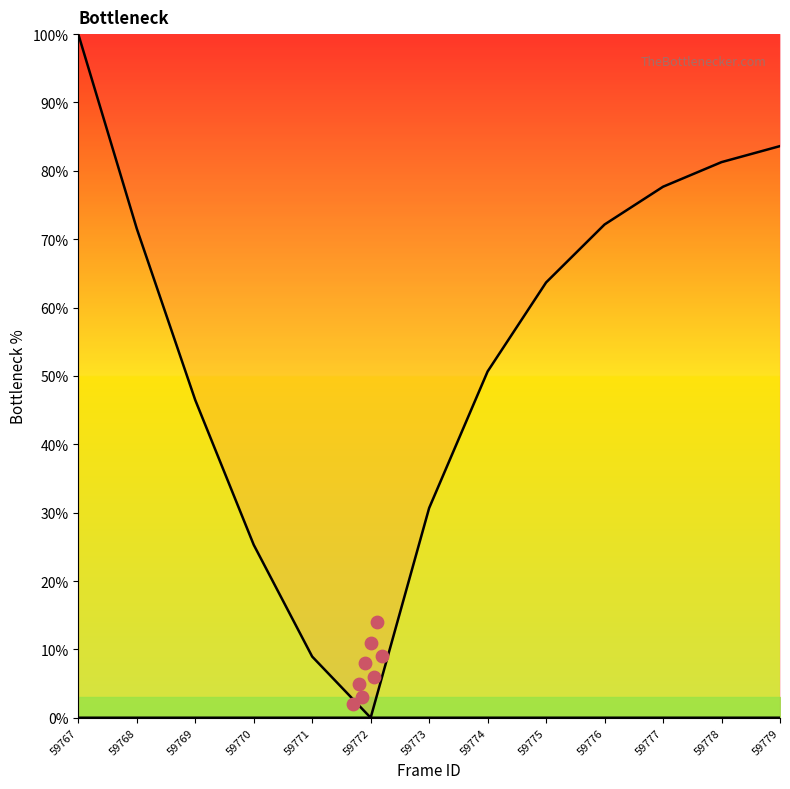

At which category is the sum across all series the highest?

59767